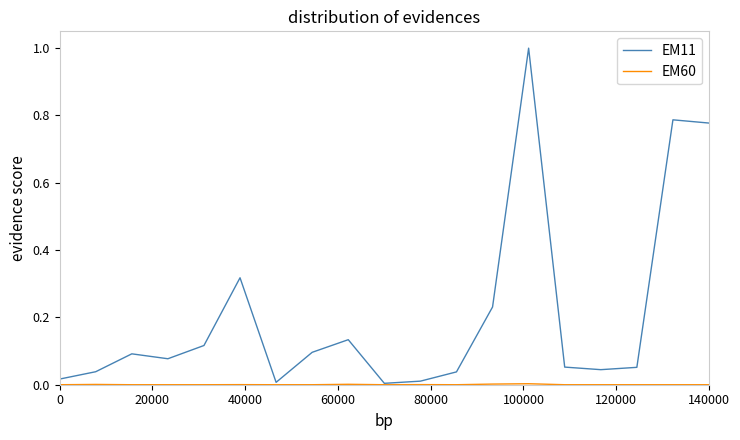

What is the maximum value for EM11?

1.0